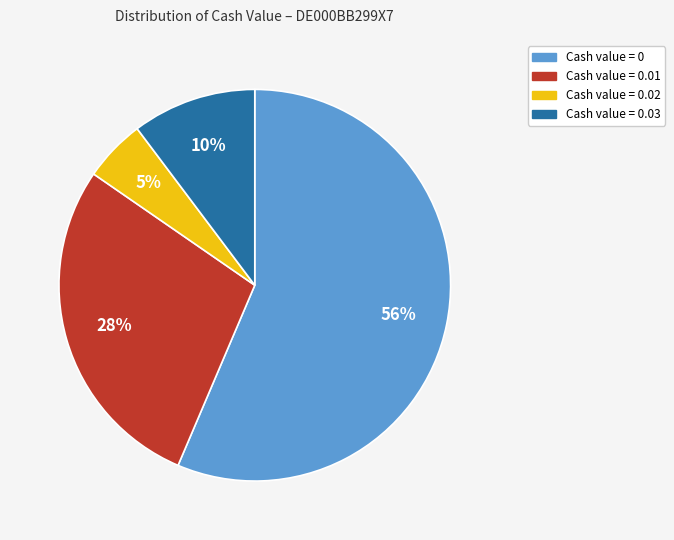

Is there a majority slice in this chart?

Yes